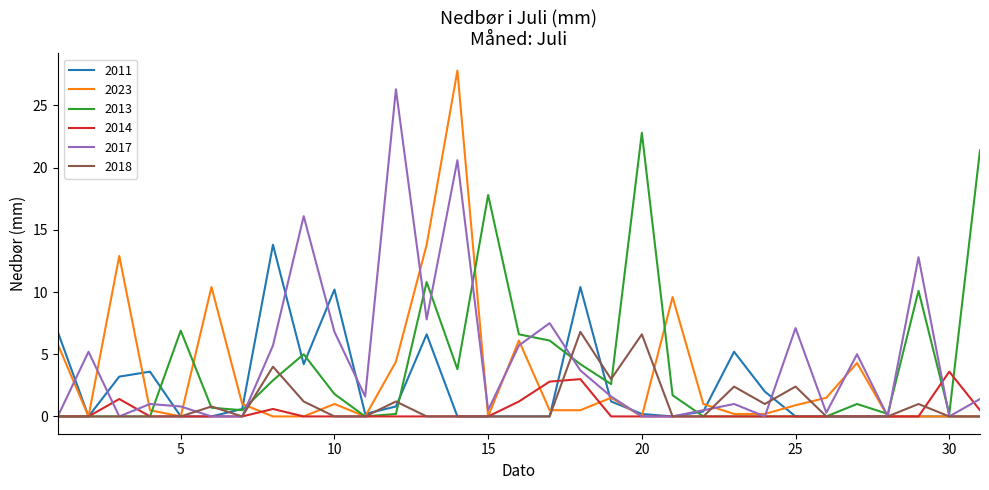

Rank the series by their maximum value, from highest to lowest.

2023, 2017, 2013, 2011, 2018, 2014